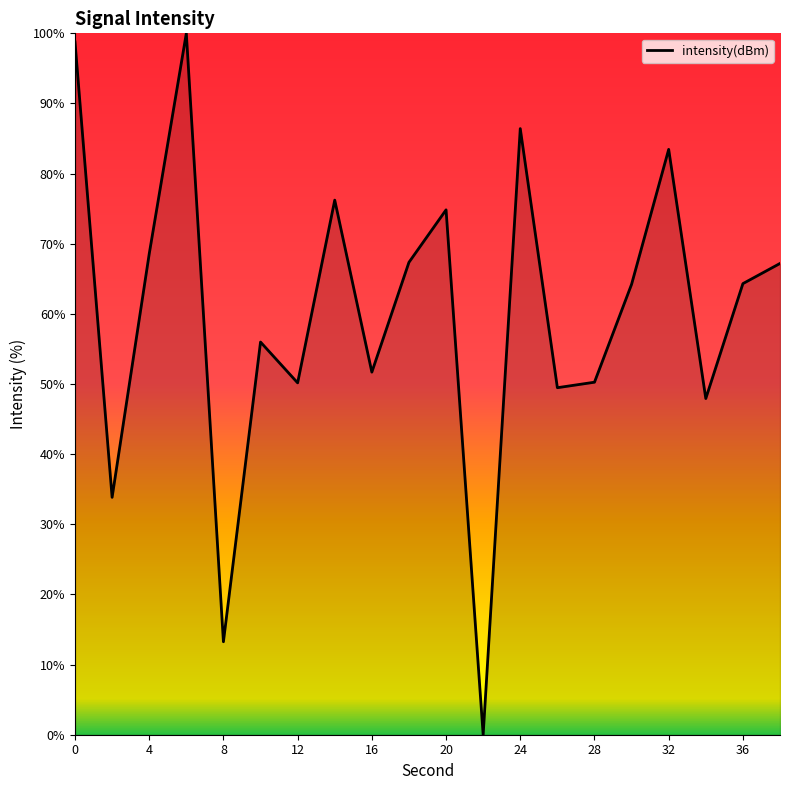

What is the greatest value displayed?

100.0